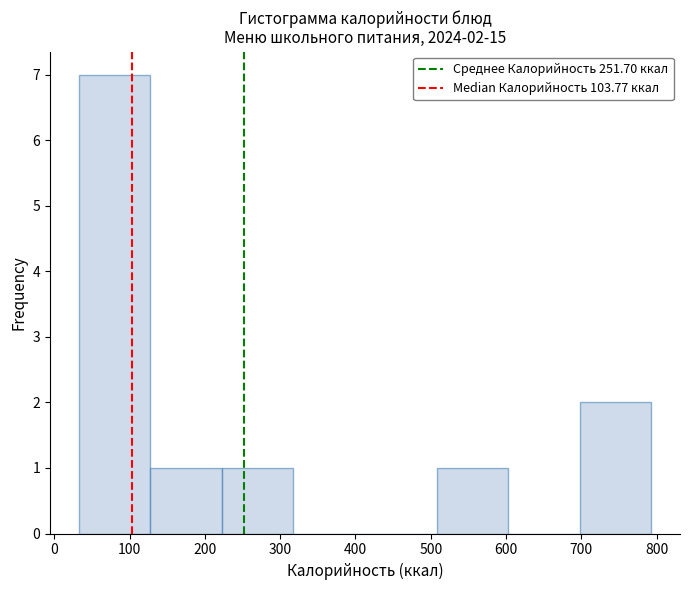

Over which range of the x-axis is the bar tallest?

30 to 130